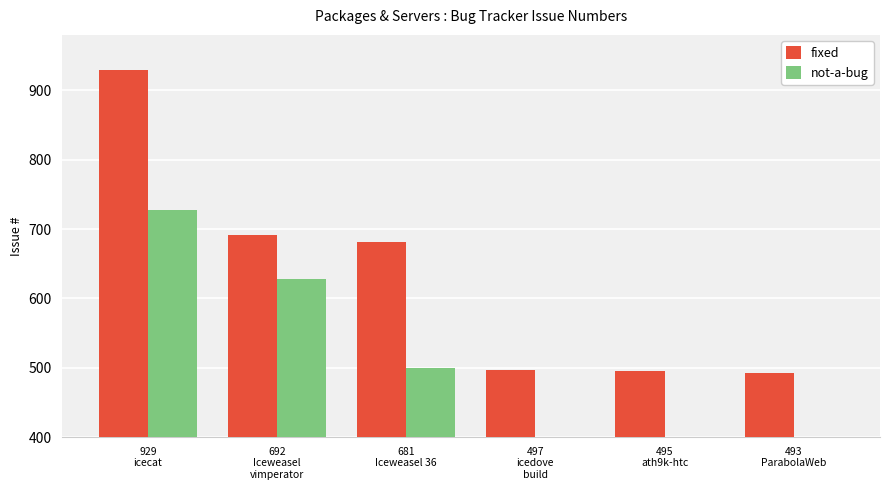

What is the greatest value displayed?

929